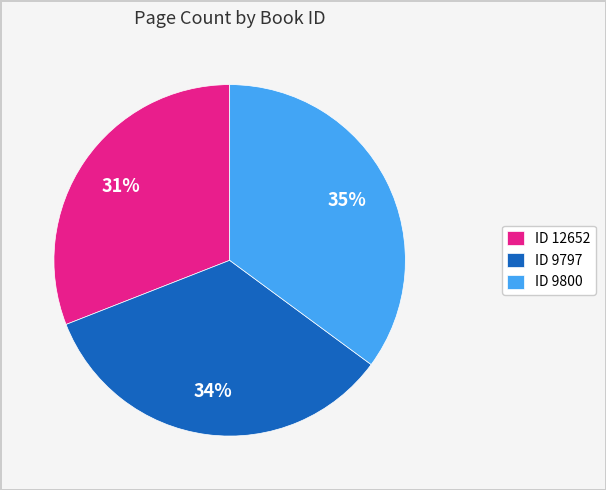

What is the smallest slice in the pie chart?

ID 12652